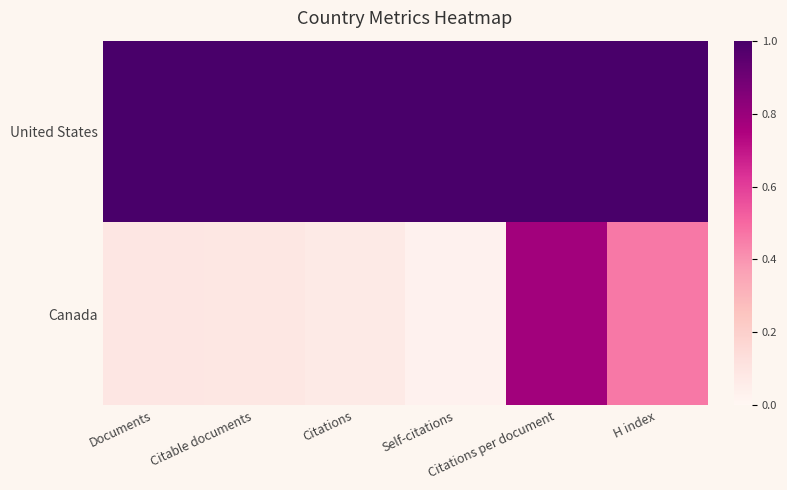

At Documents, list the series in order from smallest to largest.

Canada, United States